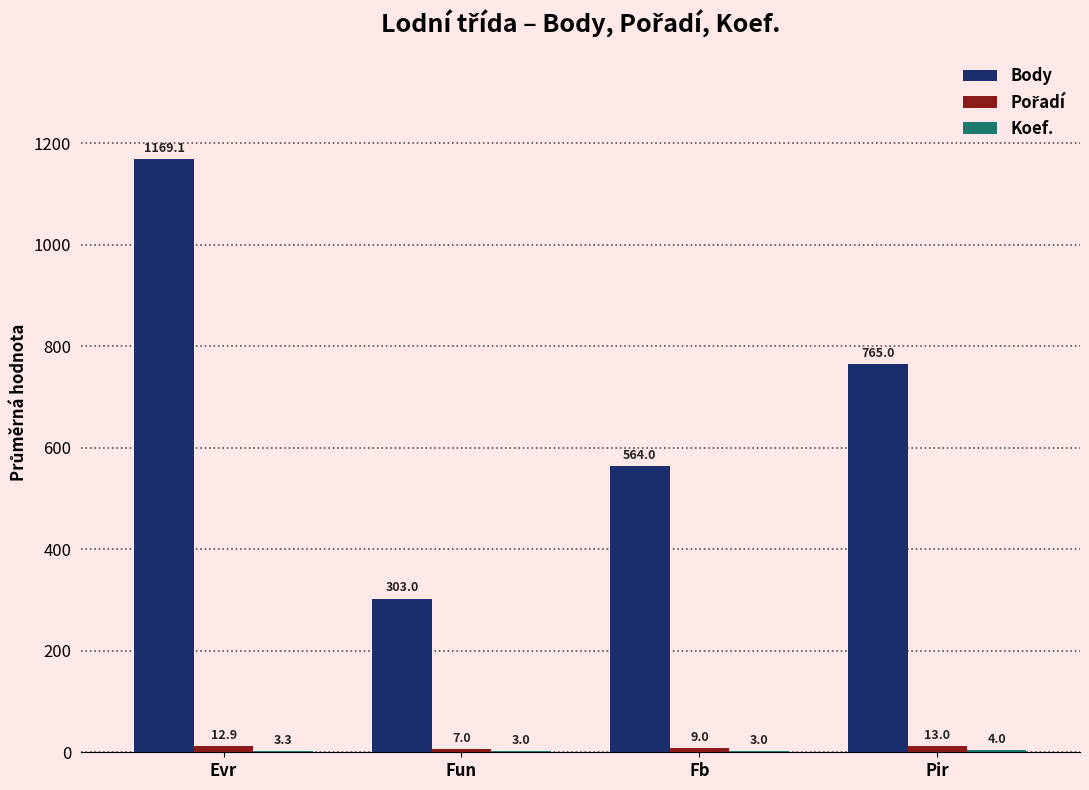

How many series are shown in this chart?

3